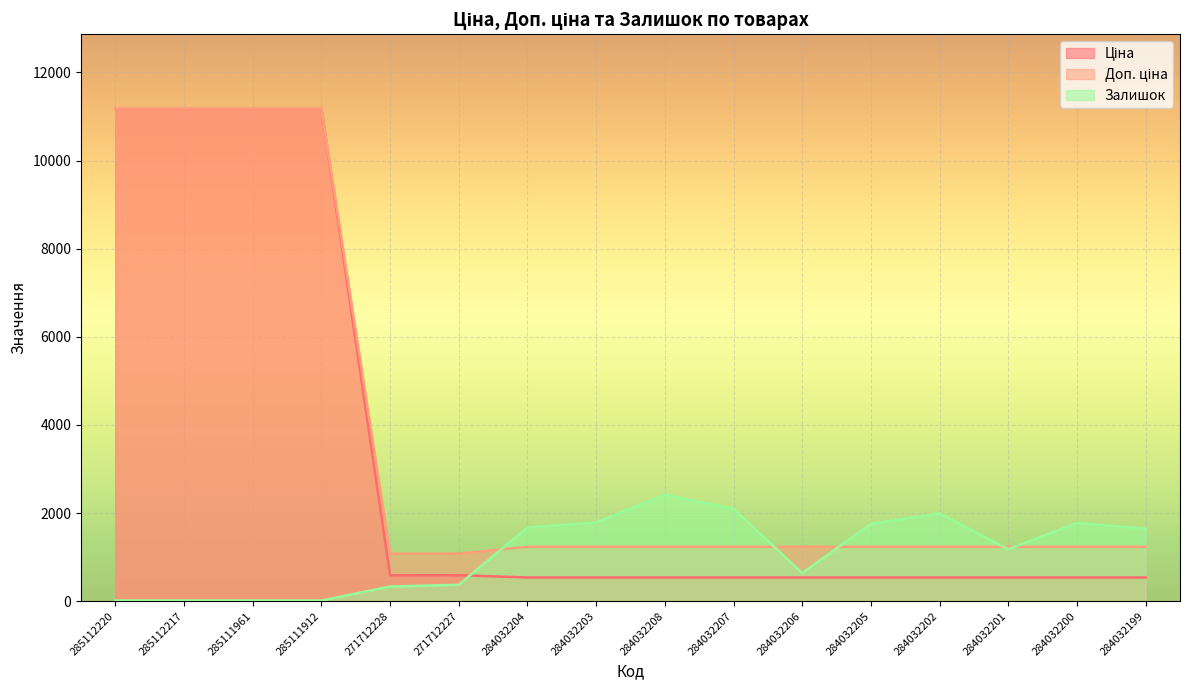

How many lines are shown in the chart?

3